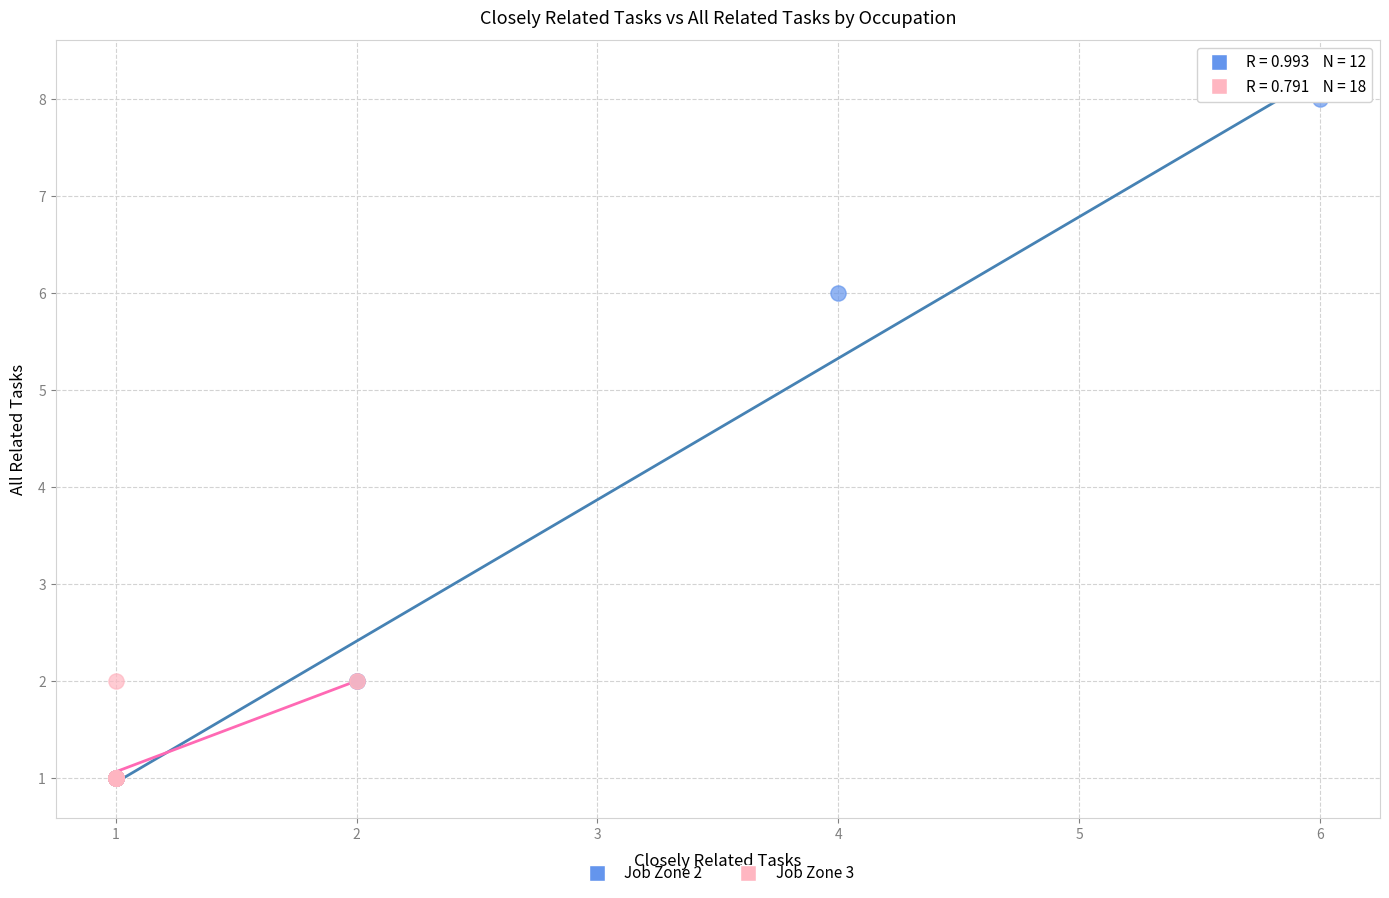

What are all the series names shown in the legend?

Job Zone 2, Job Zone 3